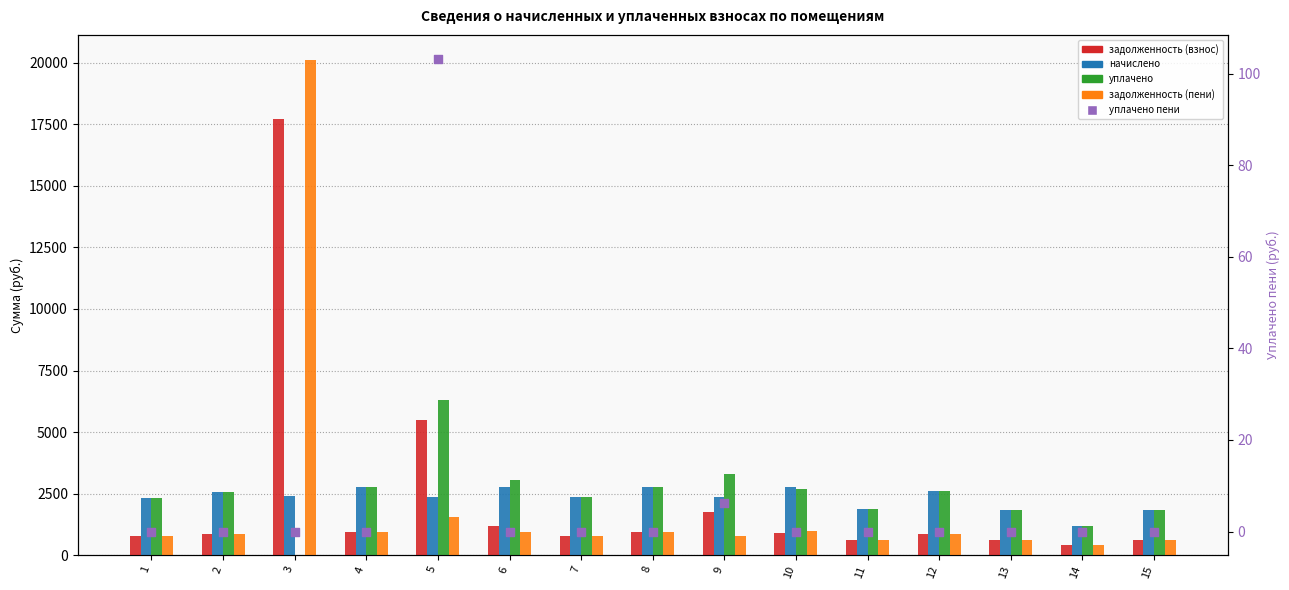

Is the value of задолженность (пени) at 11 greater than the value of начислено at 6?

No